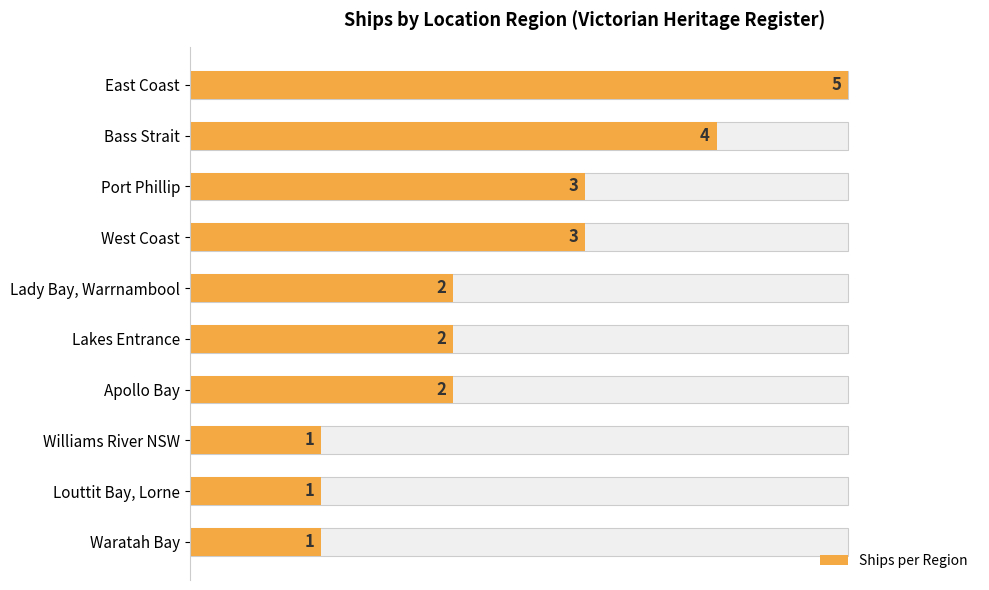

Read the value at Waratah Bay.

1